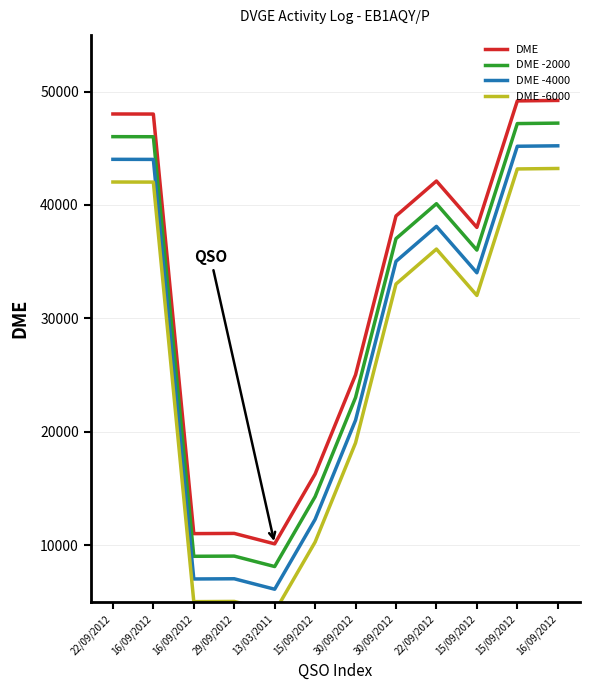

Where is DME nearest to the value 29667?

30/09/2012